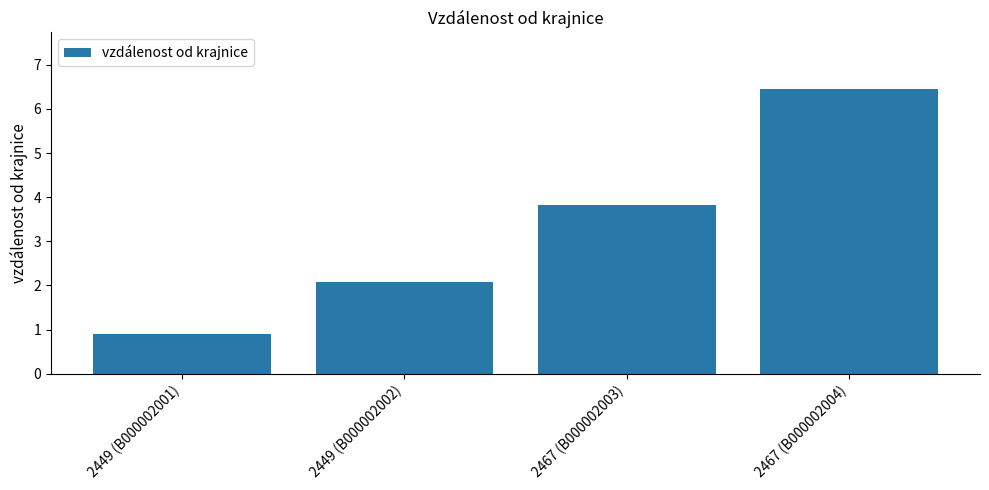

At which category does the chart reach its peak across all series?

2467 (B000002004)